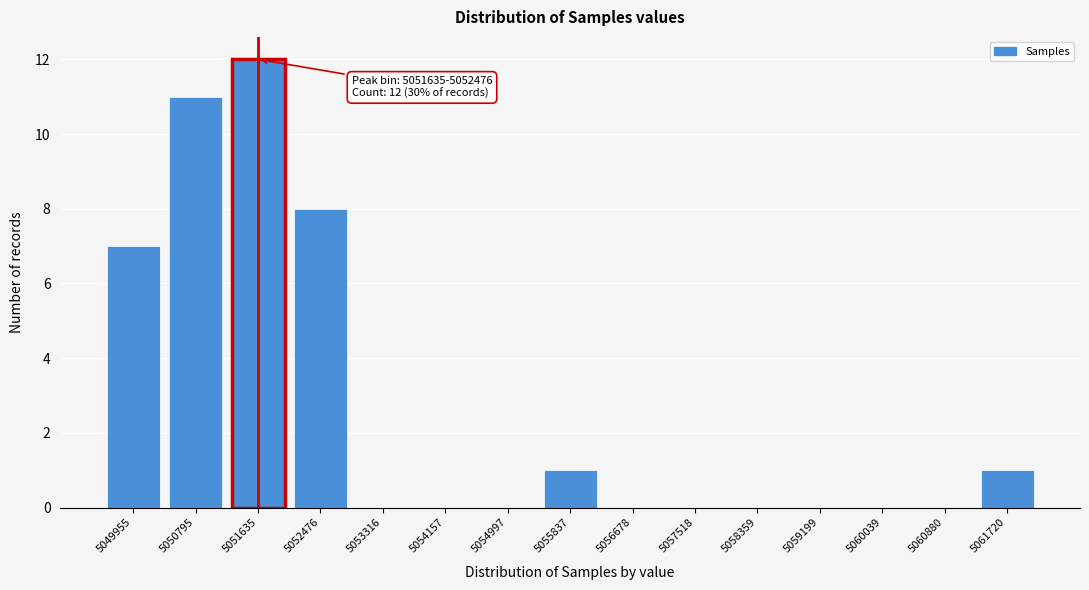

Reading right to left, what are all the values shown in this chart?

5061720=1	5060880=0	5060039=0	5059199=0	5058359=0	5057518=0	5056678=0	5055837=1	5054997=0	5054157=0	5053316=0	5052476=8	5051635=12	5050795=11	5049955=7